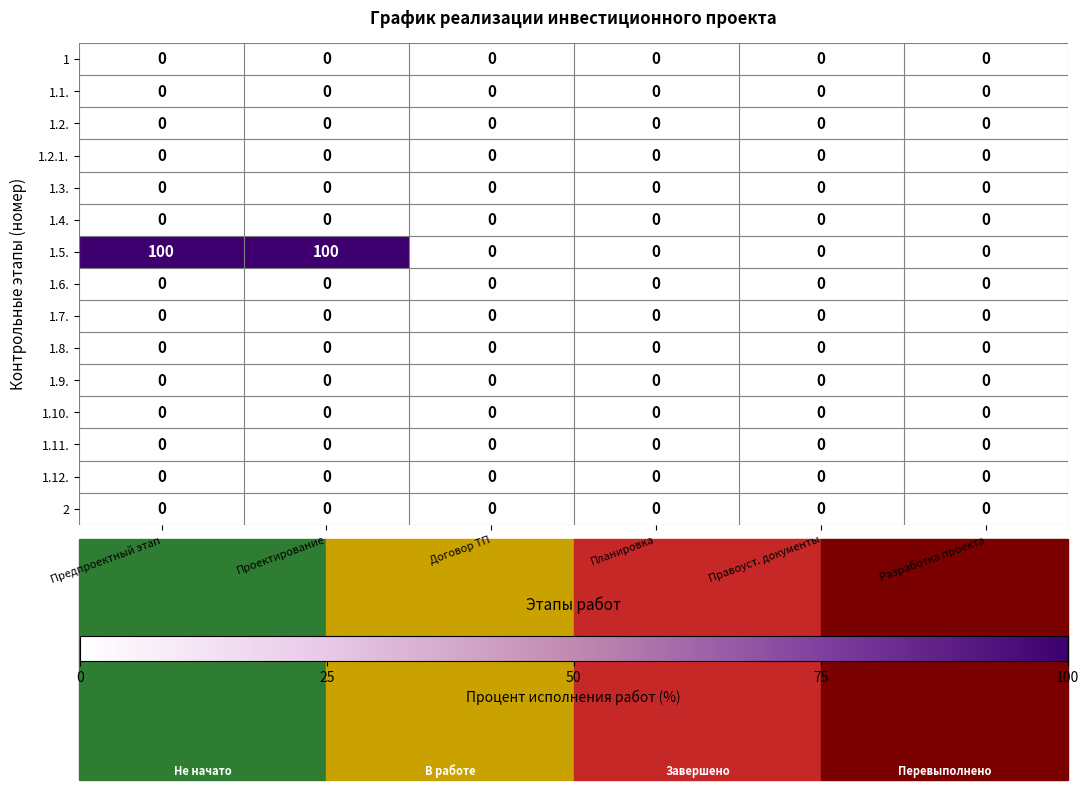

Is it true that 1.12. equals 0 at Разработка проекта?

True